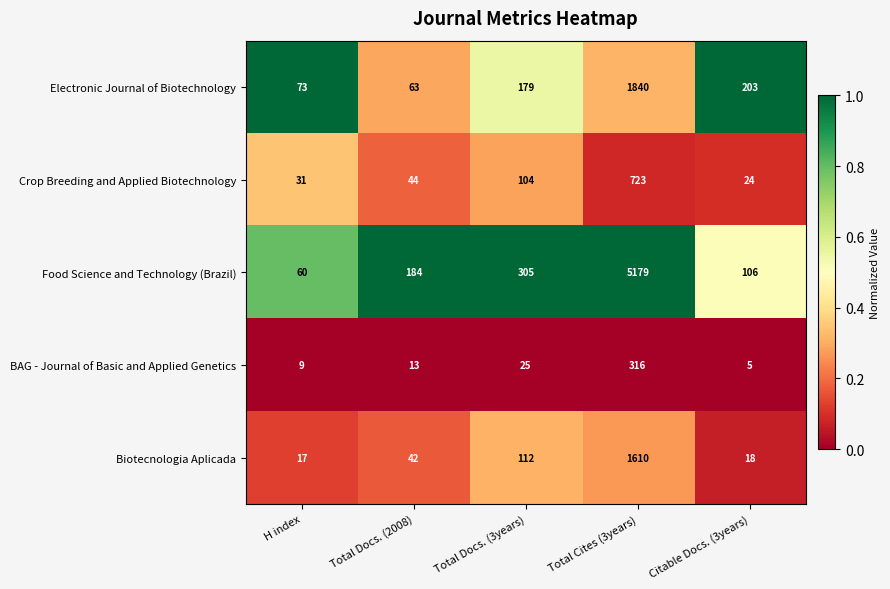

Which series has the largest total across all categories?

Food Science and Technology (Brazil)